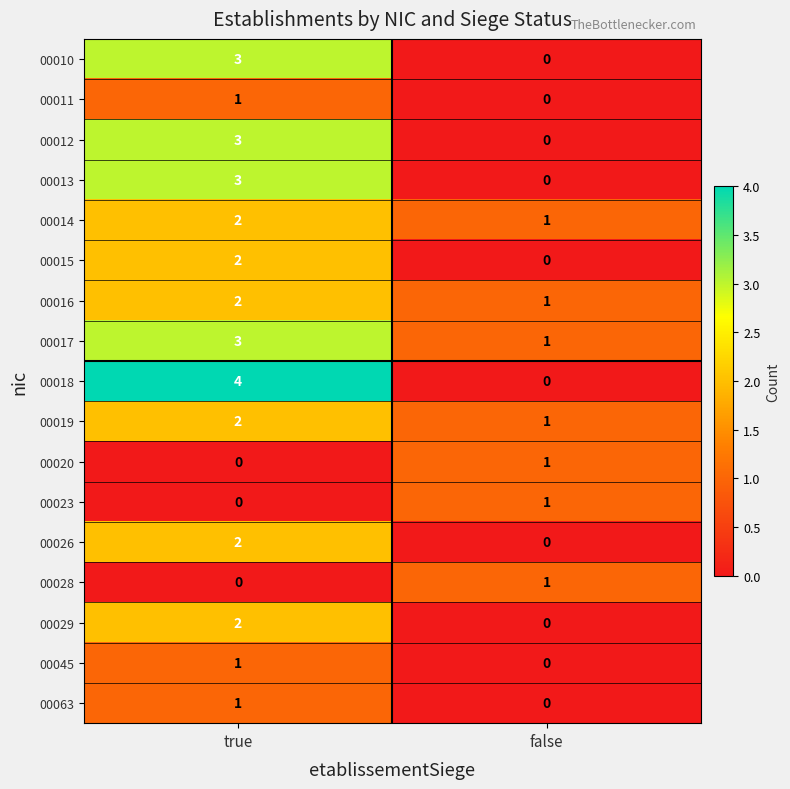

Which series has the largest range (max minus min)?

00018